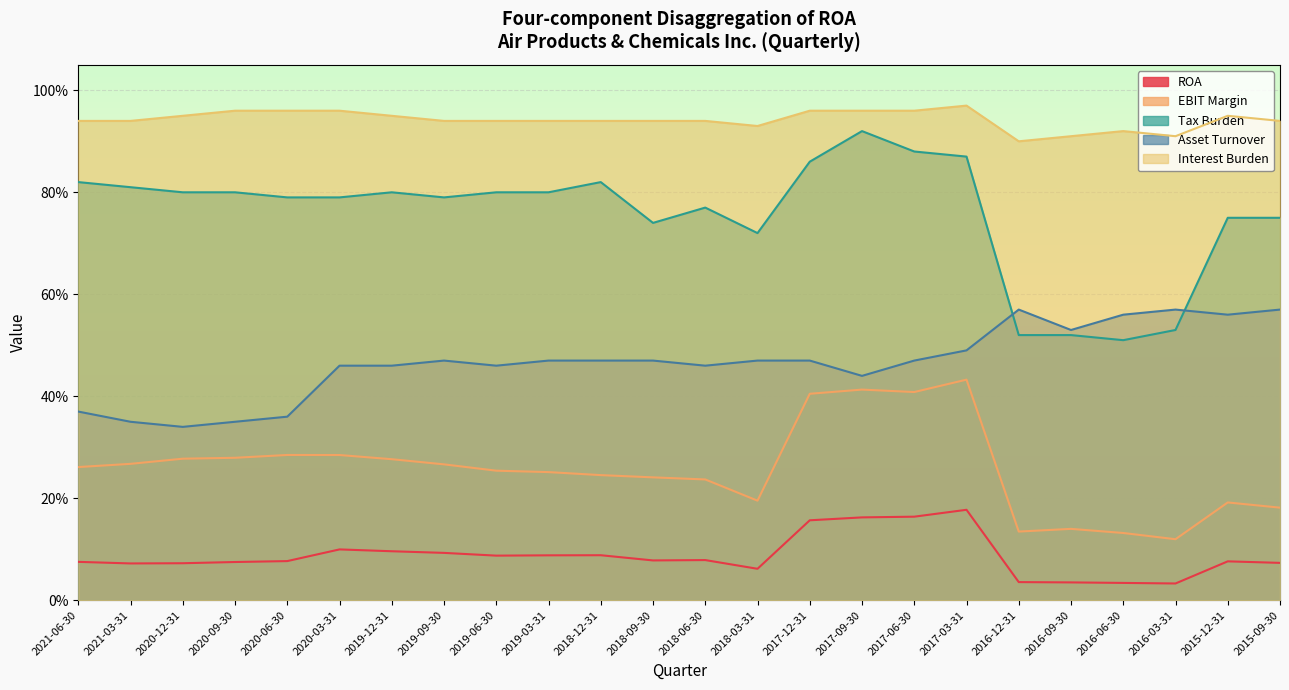

What are all the series names shown in the legend?

ROA, EBIT Margin, Tax Burden, Asset Turnover, Interest Burden